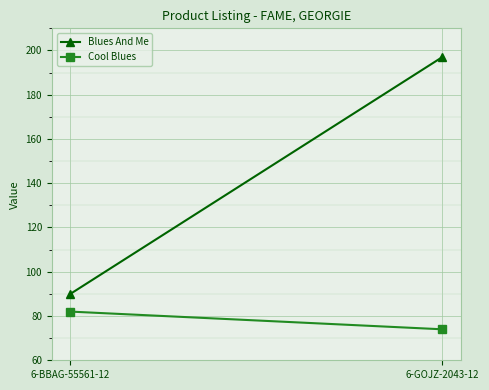

What is the label of the 1st point from the right?

6-GOJZ-2043-12